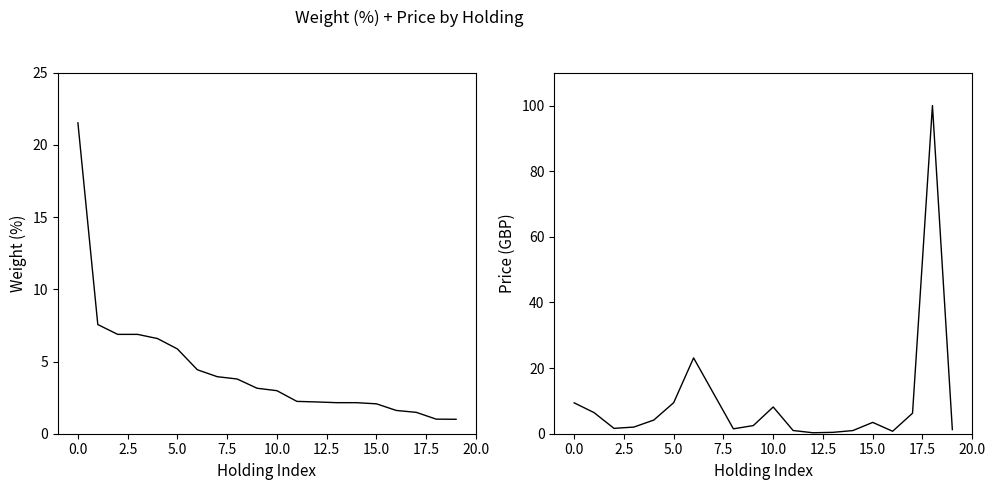

Read the Weight (%) value at 17.

1.5